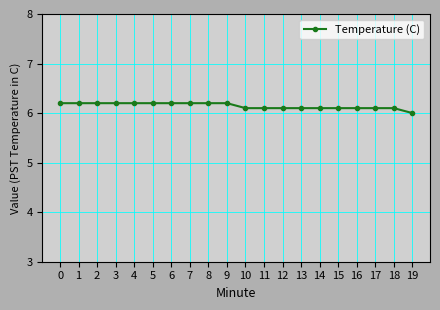

What is the sum of the values at 5 and 7?

12.4